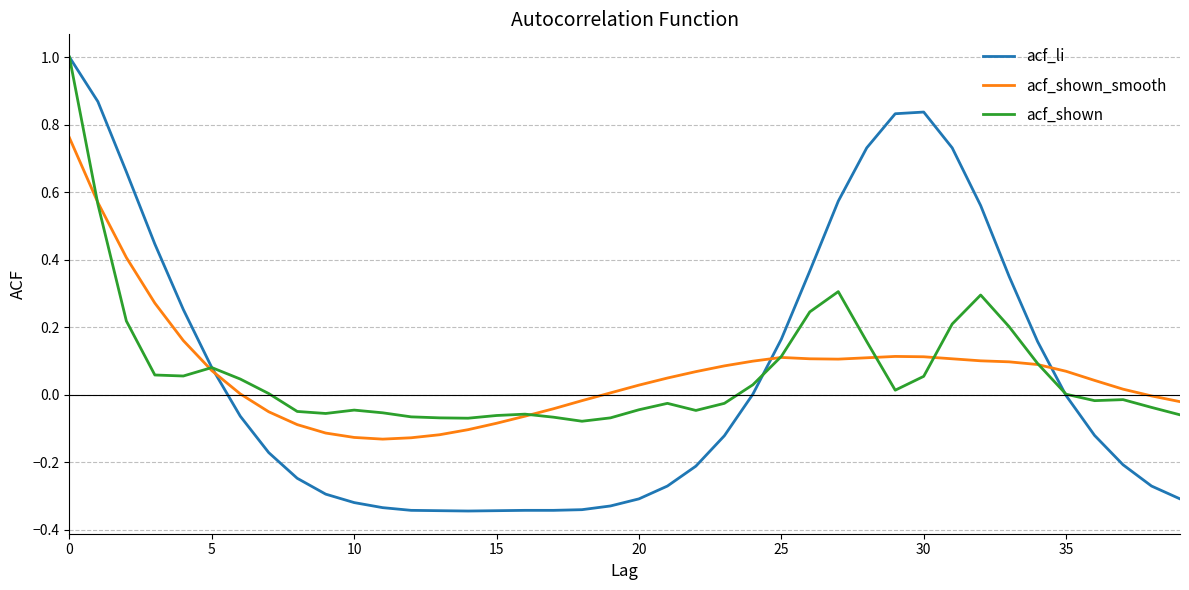

What is the maximum value shown in the chart?

1.0